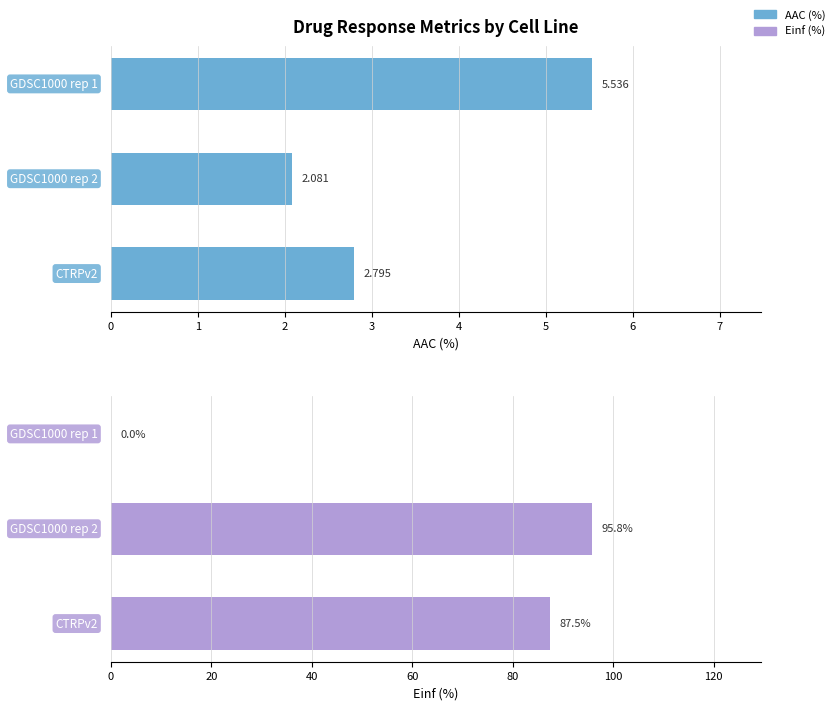

Does the chart contain any negative values?

No